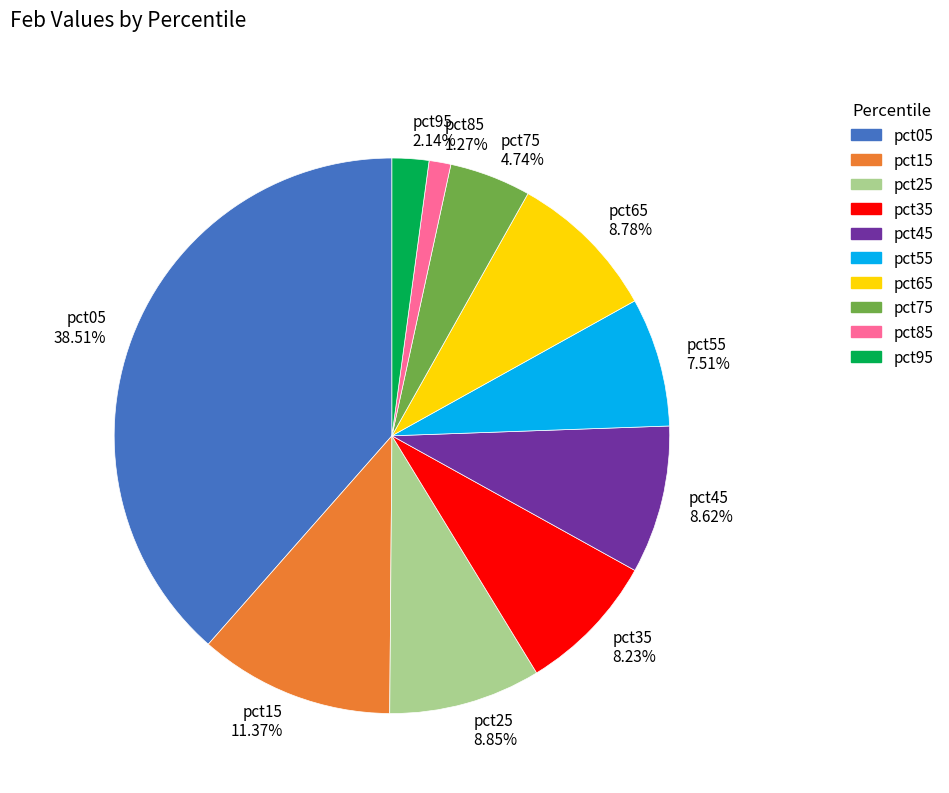

What is the total percentage of pct75 and pct65?

13.5%